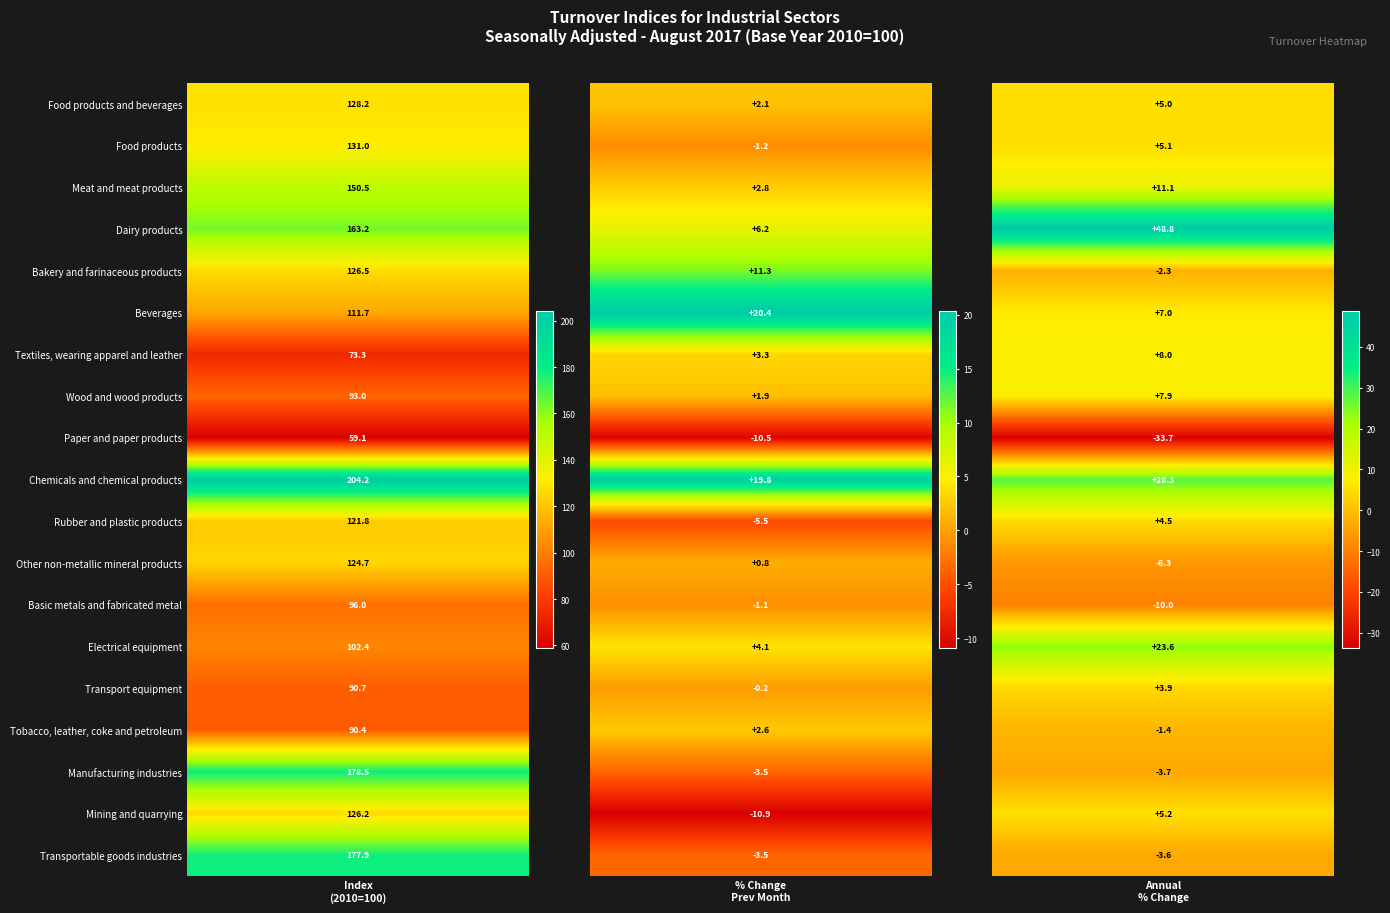

What is the smallest value displayed?

-33.7